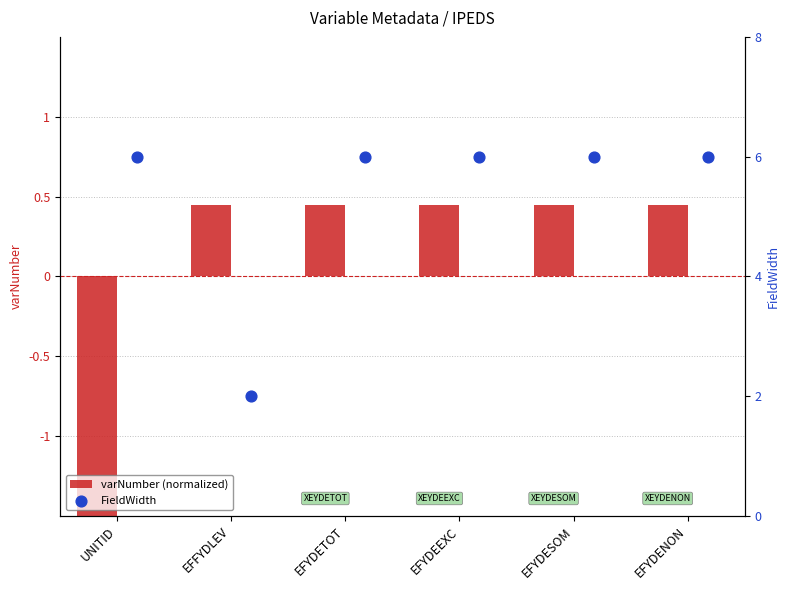

At which category is the sum across all series the highest?

EFYDENON